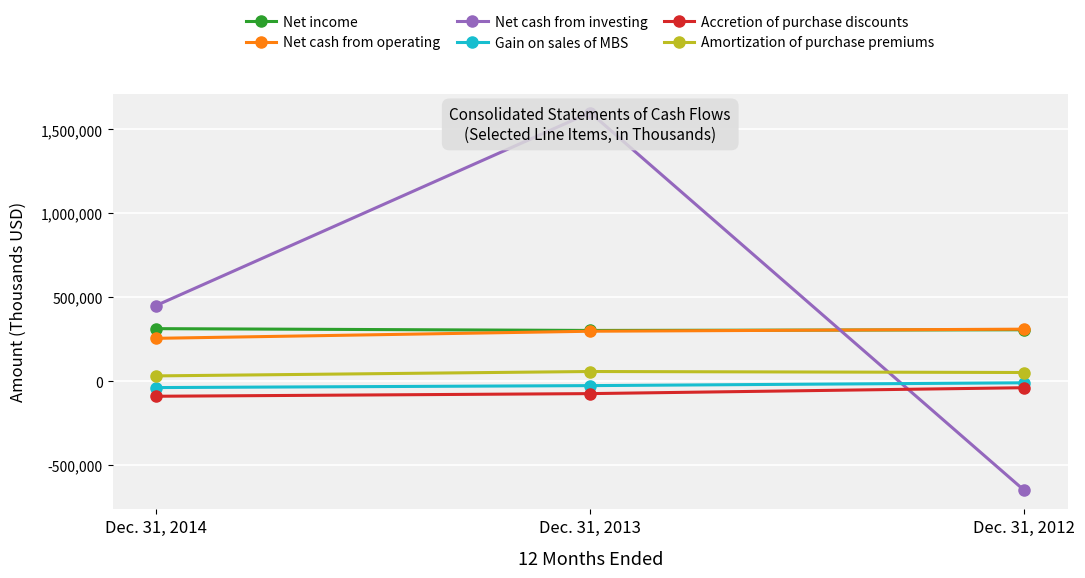

Reading right to left, extract all data points from this chart.

Net income: Dec. 31, 2012=306839	Dec. 31, 2013=302709	Dec. 31, 2014=313504
Net cash from operating: Dec. 31, 2012=310387	Dec. 31, 2013=298088	Dec. 31, 2014=255813
Net cash from investing: Dec. 31, 2012=-650428	Dec. 31, 2013=1600601	Dec. 31, 2014=451003
Gain on sales of MBS: Dec. 31, 2012=-9001	Dec. 31, 2013=-25825	Dec. 31, 2014=-37497
Accretion of purchase discounts: Dec. 31, 2012=-38263	Dec. 31, 2013=-73447	Dec. 31, 2014=-89182
Amortization of purchase premiums: Dec. 31, 2012=52298	Dec. 31, 2013=58207	Dec. 31, 2014=32052